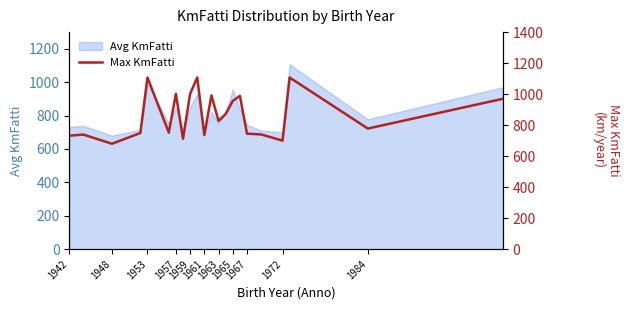

What is the lowest value of the Avg KmFatti series?

680.0